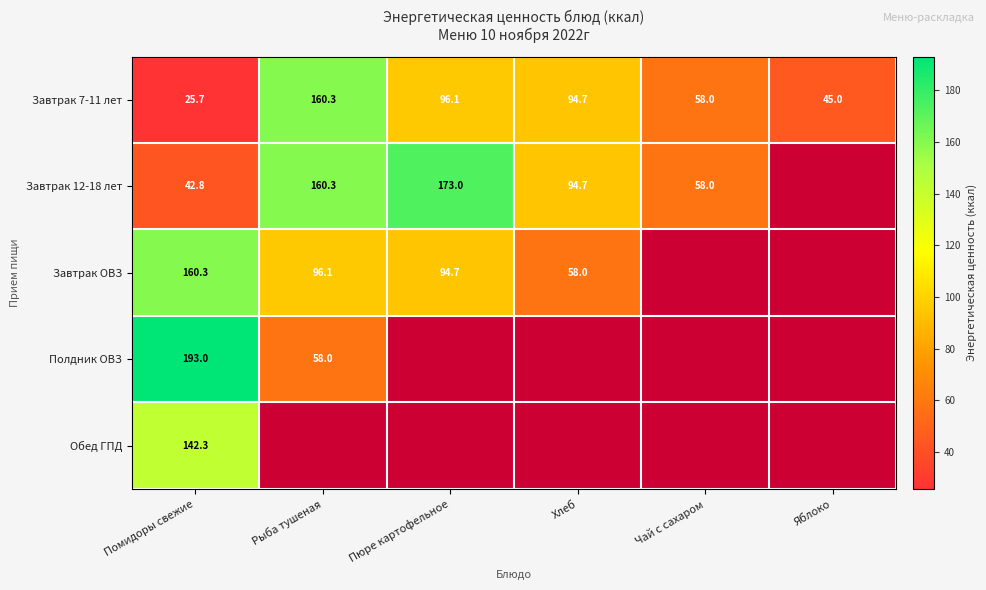

What is the difference between the Завтрак 7-11 лет values at Яблоко and Пюре картофельное?

51.1